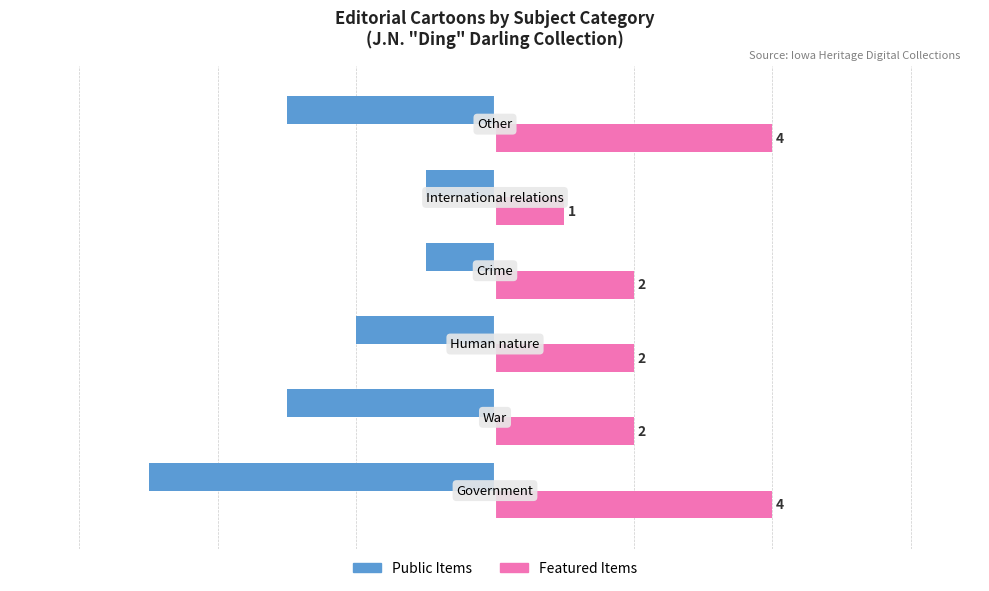

Count the number of data series in this chart.

2